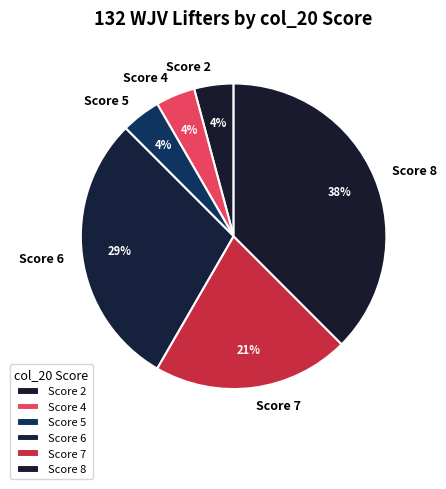

What is the largest slice in the pie chart?

Score 8